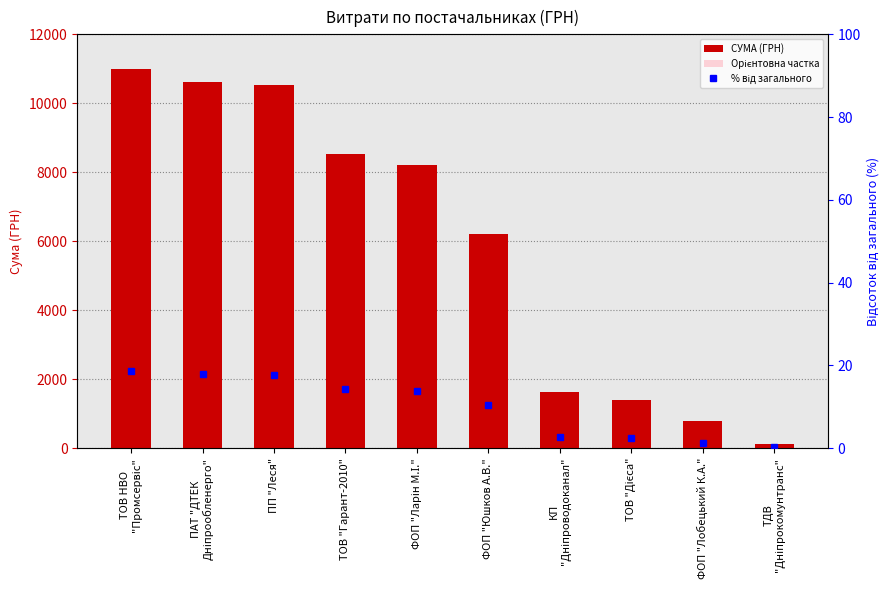

What position from the right is ФОП "Лобецький К.А."?

2